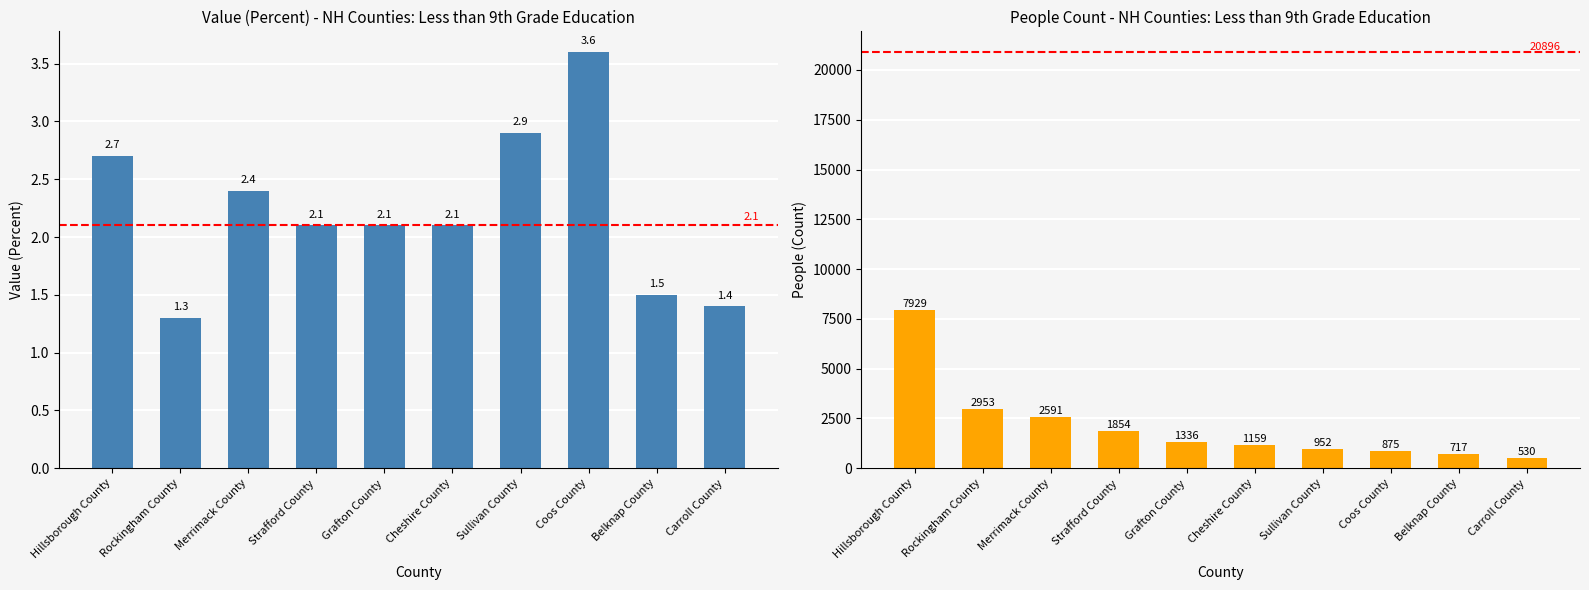

Which label corresponds to the largest value in the chart?

Hillsborough County